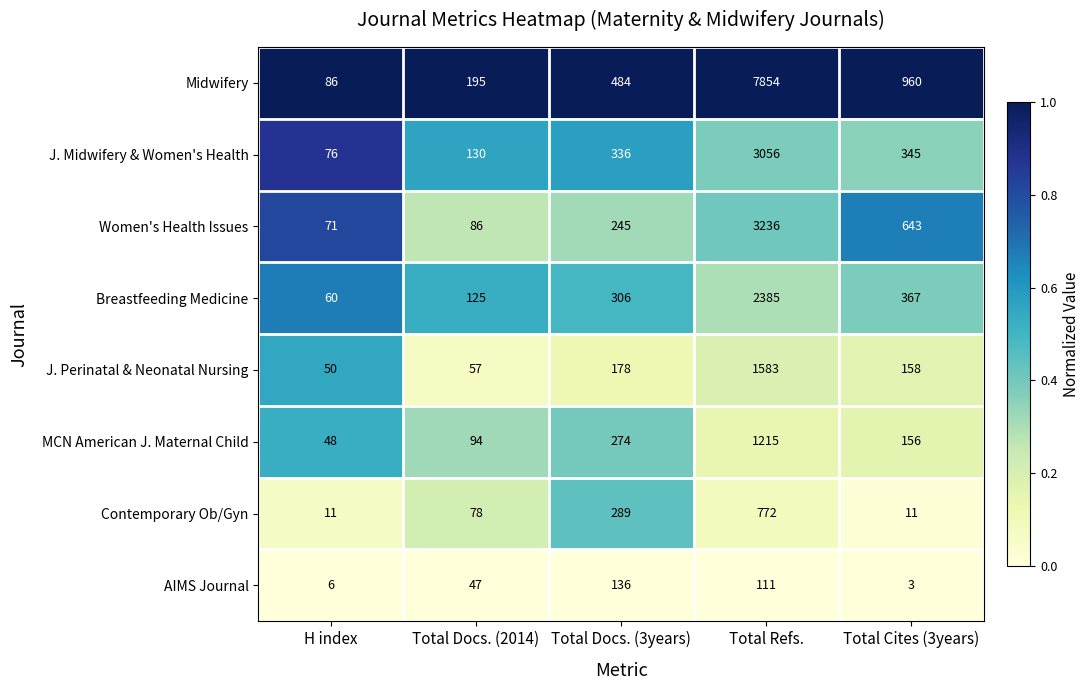

At which label is J. Midwifery & Women's Health closest to 1566?

Total Cites (3years)